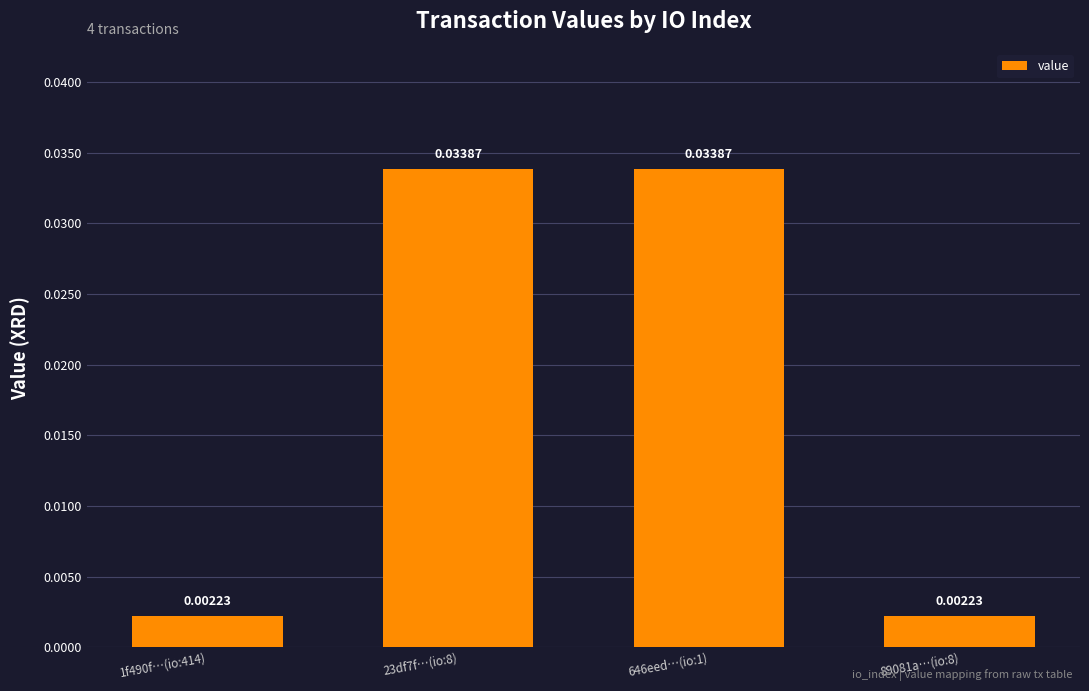

Between 646eed…(io:1) and 89081a…(io:8), which is larger?

646eed…(io:1)